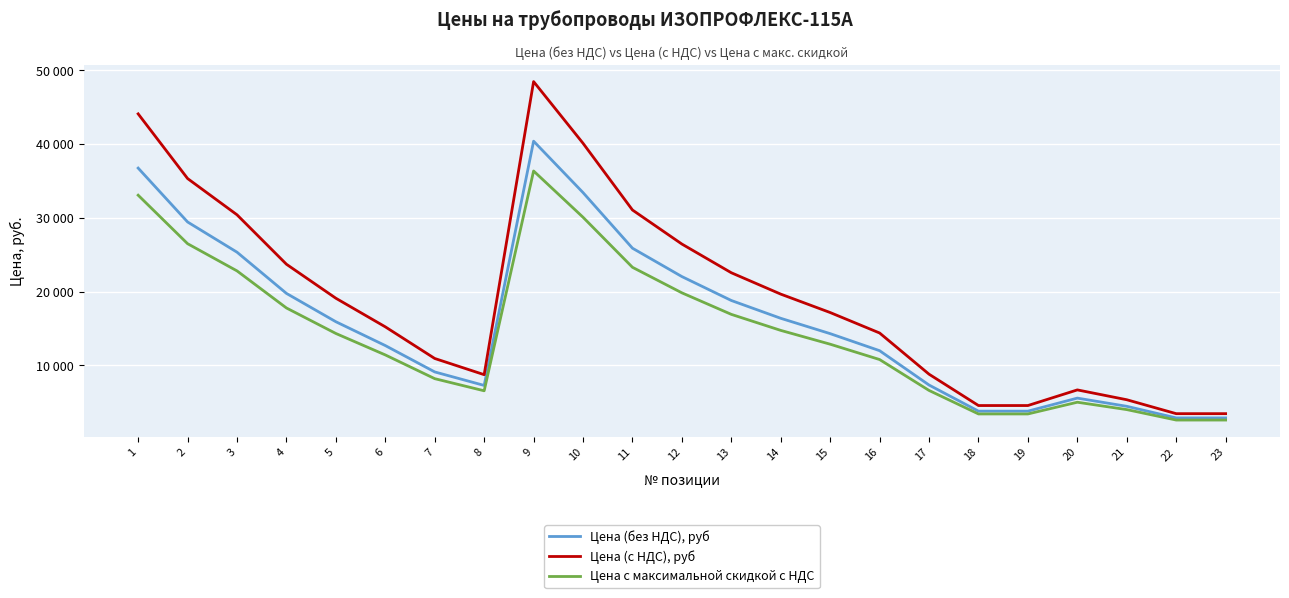

Which series changed the most between 14 and 22?

Цена (с НДС), руб